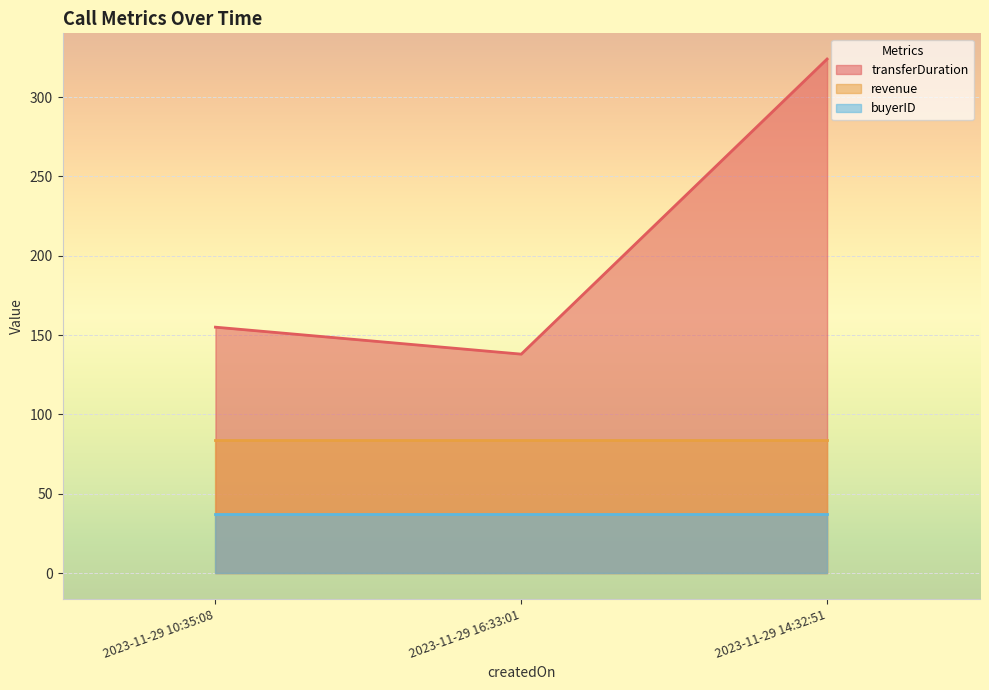

Is the value of revenue at 2023-11-29 16:33:01 greater than the value of transferDuration at 2023-11-29 14:32:51?

No